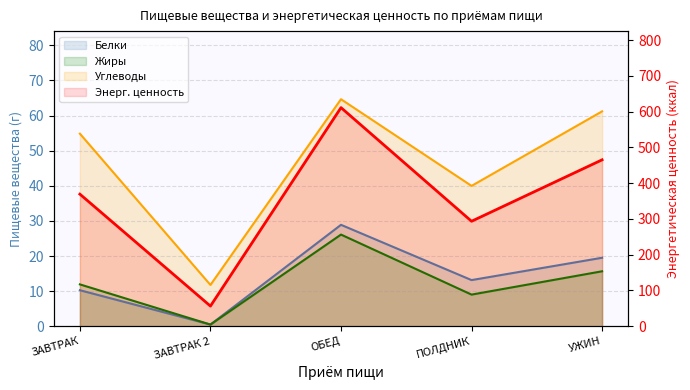

What is the greatest value displayed?

611.3